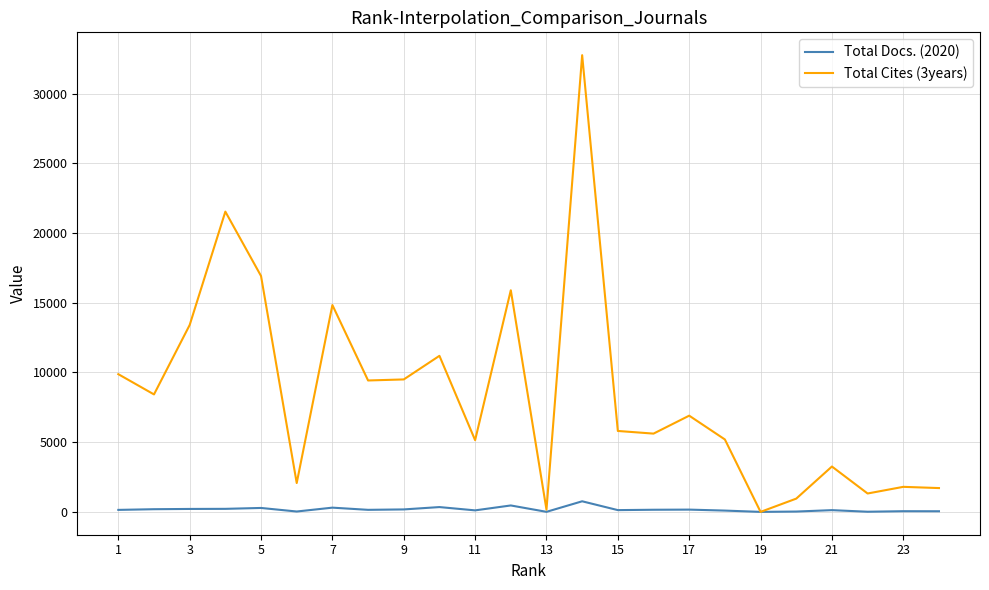

List the series in order of their overall mean, highest first.

Total Cites (3years), Total Docs. (2020)